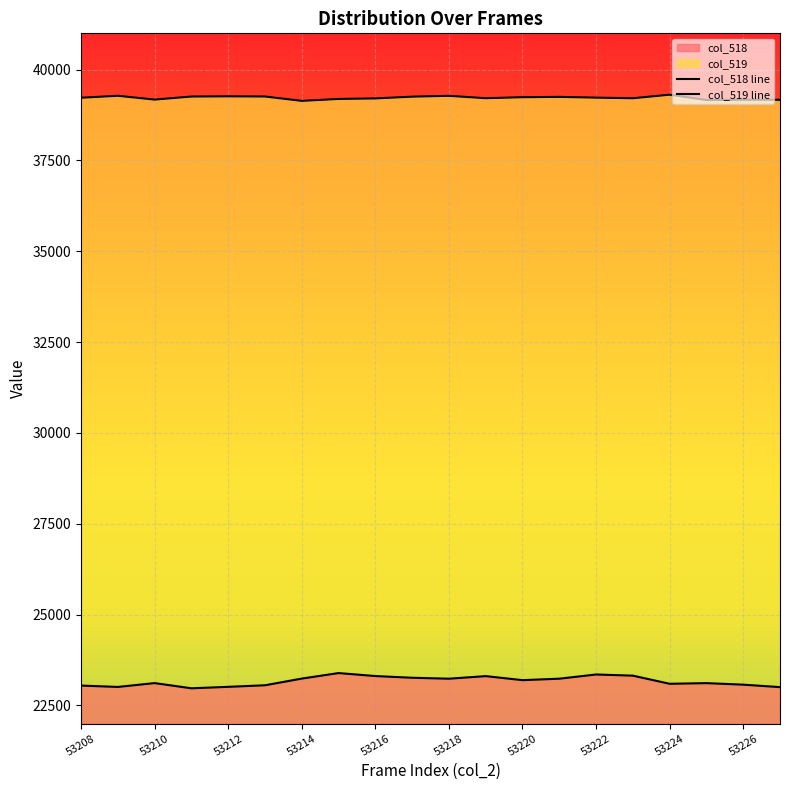

True or false: col_519 and col_518 cross at least once.

False